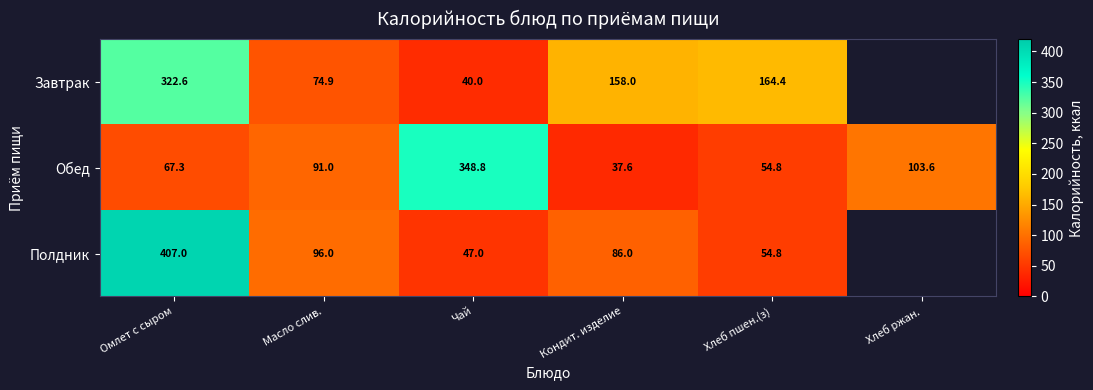

Read the Обед value at Масло слив..

91.0